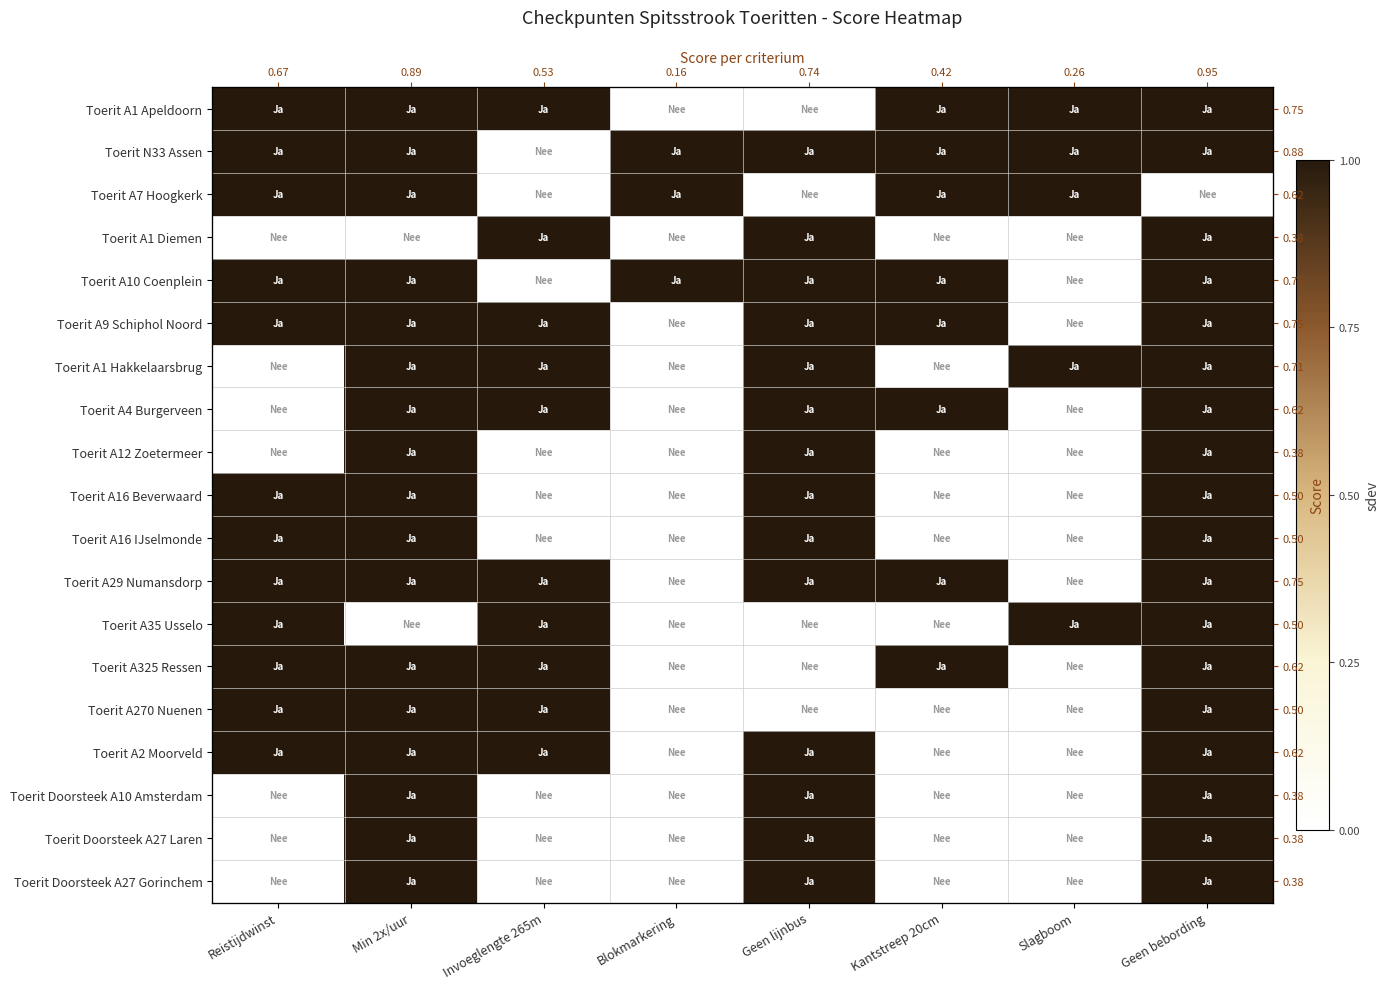

The value of Toerit Doorsteek A27 Gorinchem at Kantstreep 20cm is 0. True or false?

False